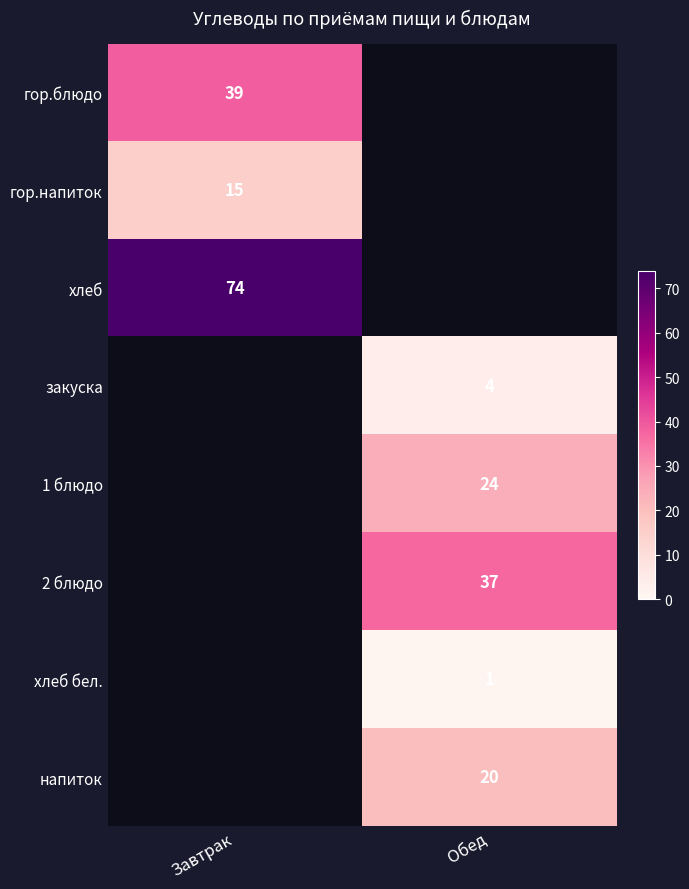

The закуска series shows 4 at Обед. True or false?

True